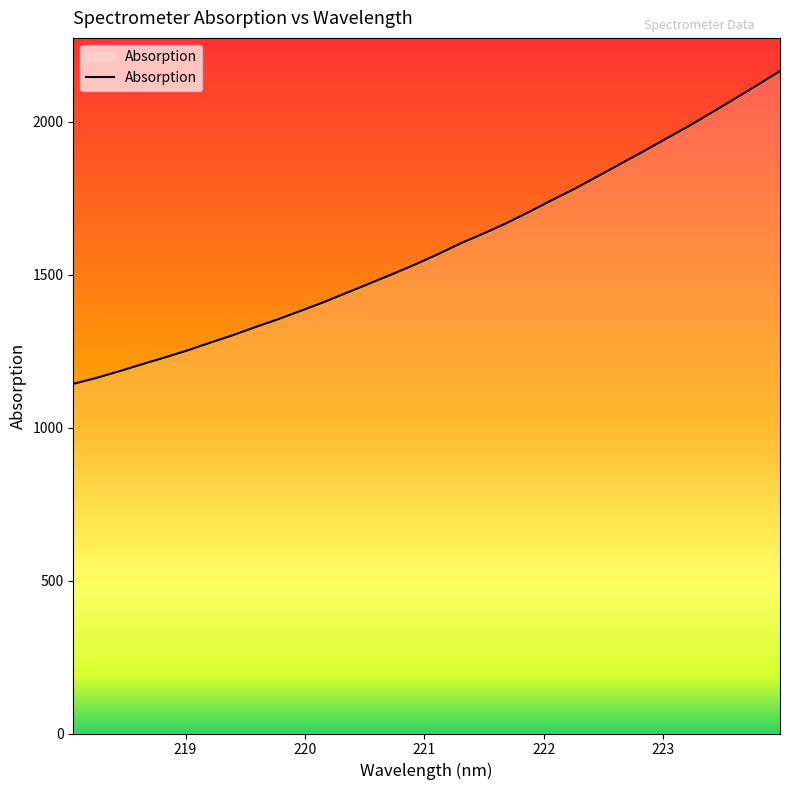

What is the smallest value displayed?

1142.7